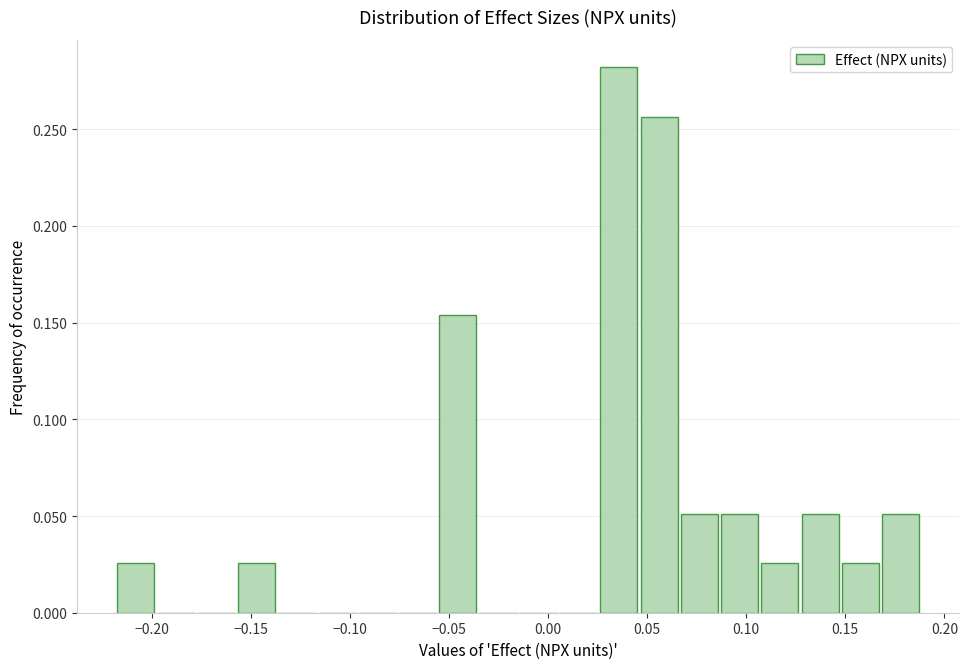

Over which range of the x-axis is the bar tallest?

0.025 to 0.045